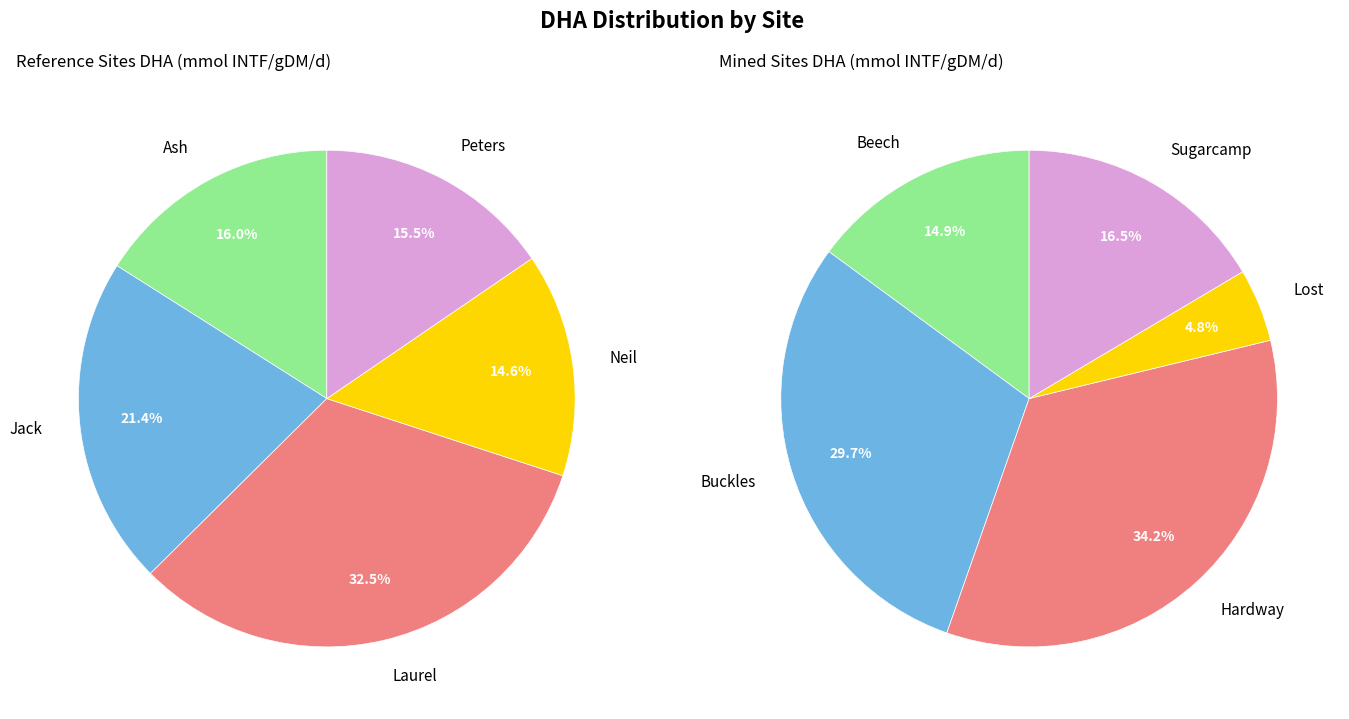

Which series has the largest range (max minus min)?

mined